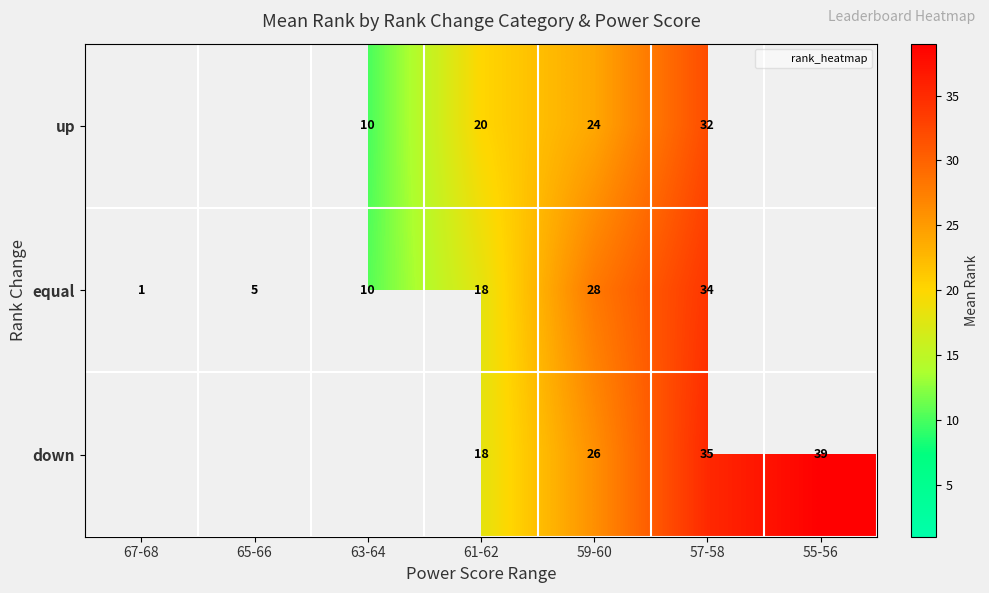

How many values in the up series are below 20?

1